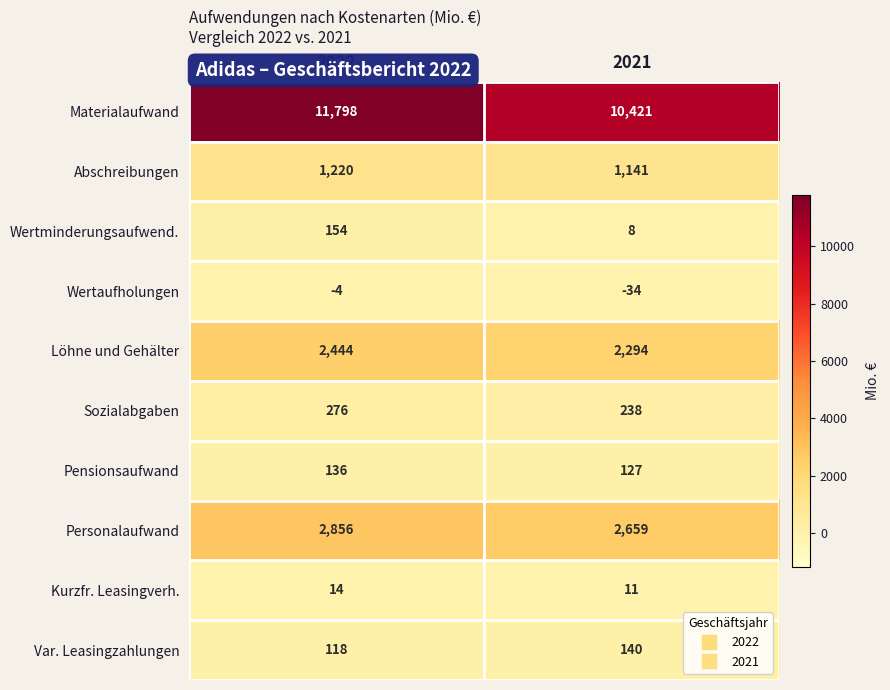

Which series has the widest spread of values?

Materialaufwand